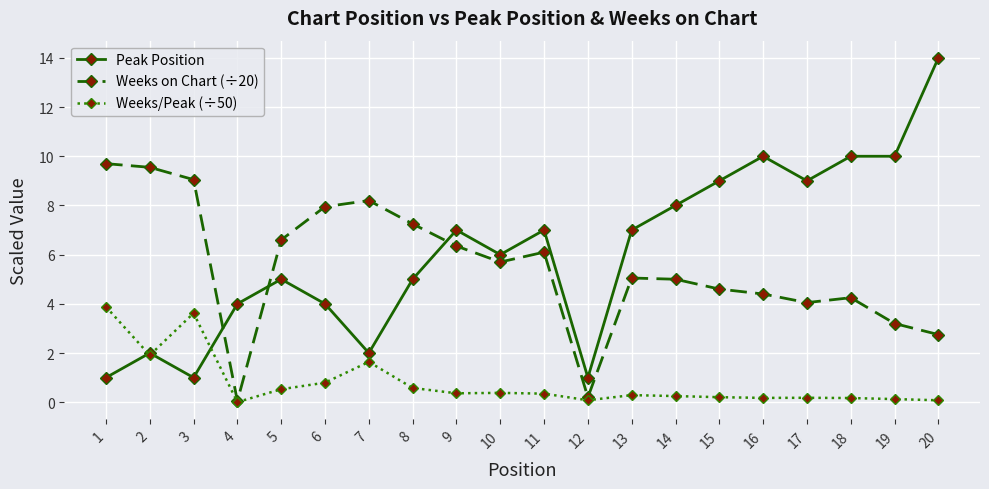

What is the value of the Peak Position point at the 10th from the left?

6.0